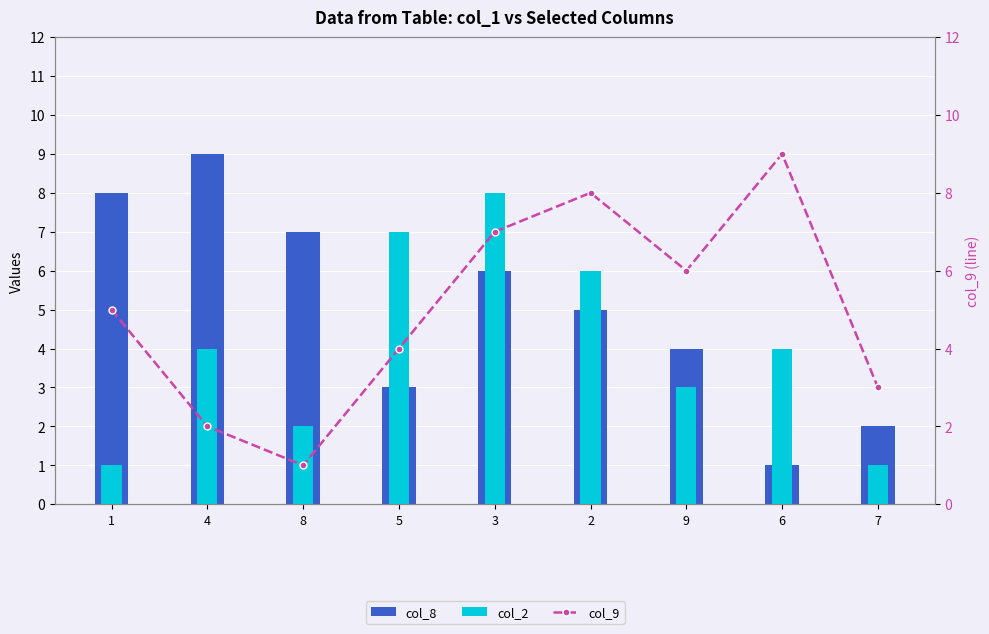

What is the sum of all col_2 values?

36